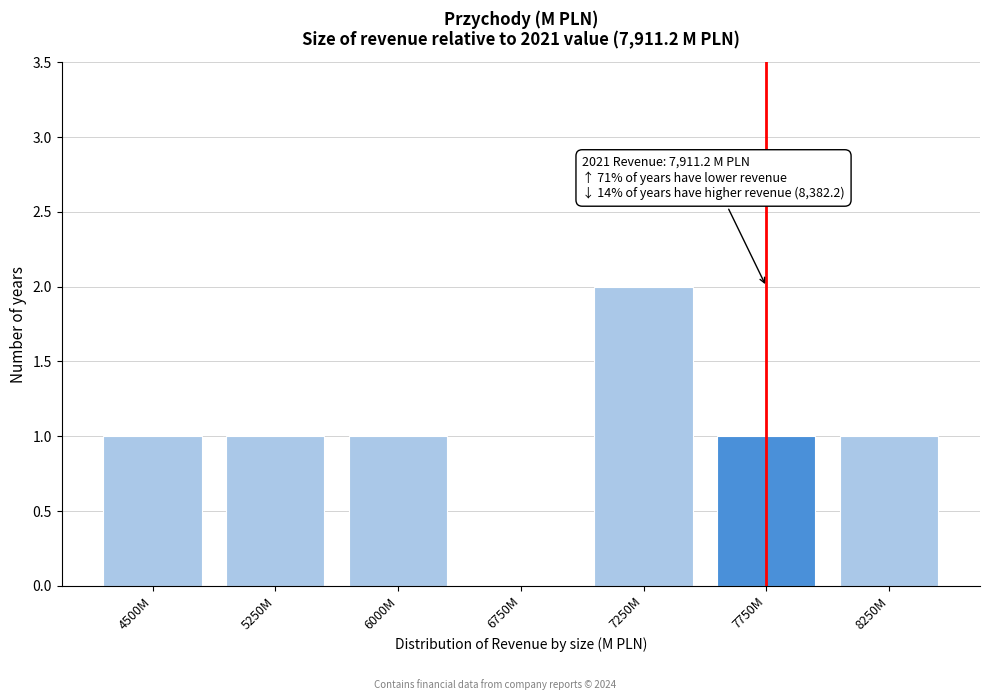

Reading right to left, transcribe all the data shown in this chart.

8250M=1	7750M=1	7250M=2	6750M=0	6000M=1	5250M=1	4500M=1